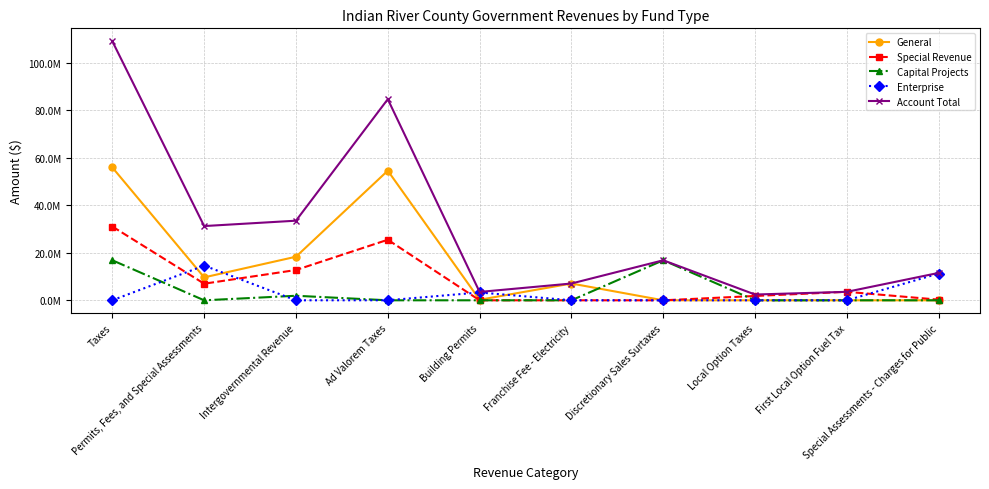

Which series changed the most between Intergovernmental Revenue and Local Option Taxes?

Account Total